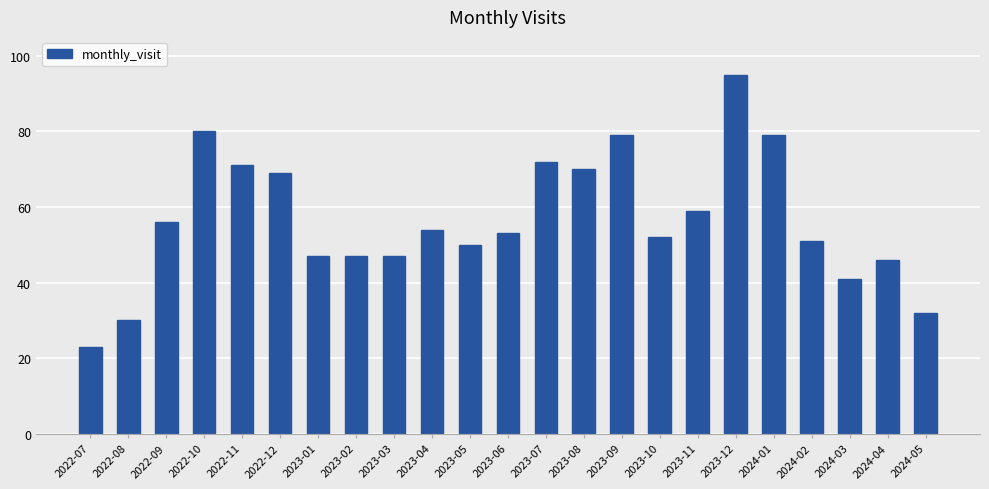

What is the greatest value displayed?

95